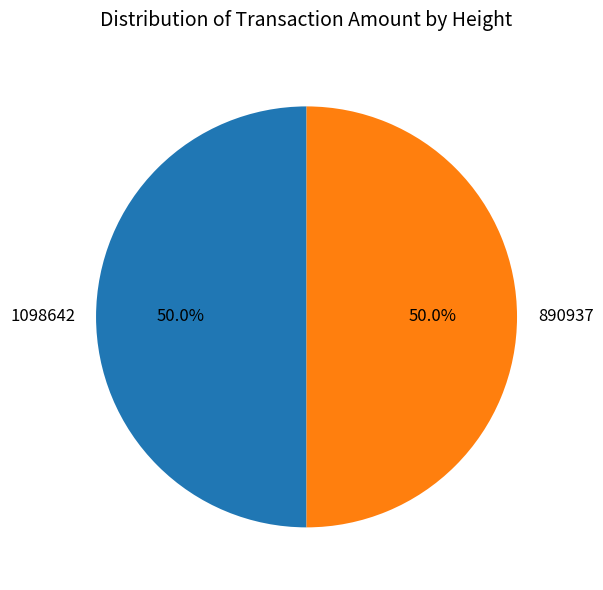

To the nearest percent, what portion does 890937 represent?

50%